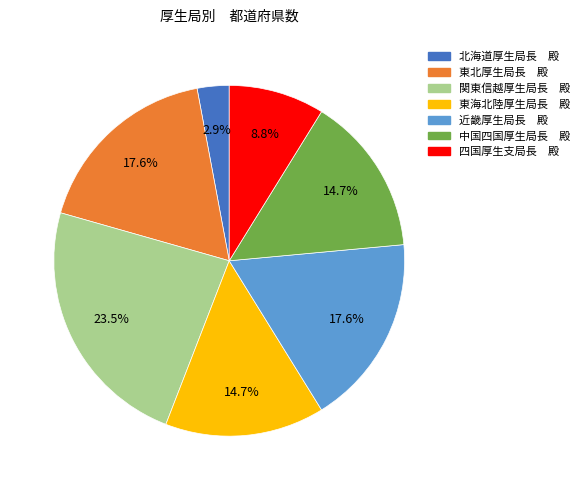

Does 北海道厚生局長 殿 represent more than half of the total?

No